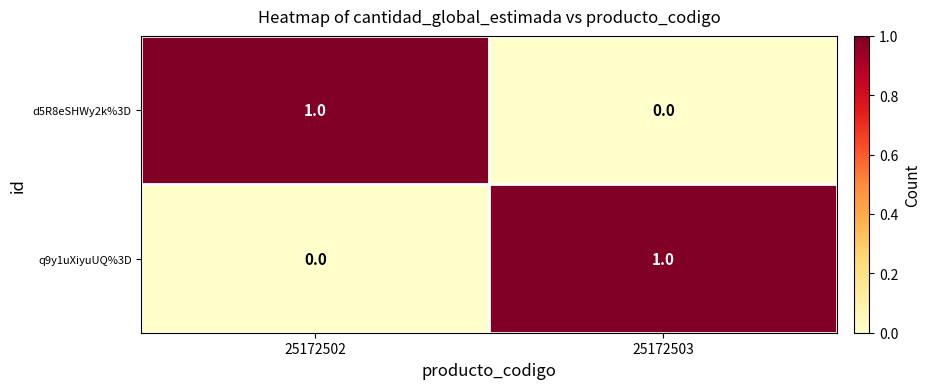

At which label is d5R8eSHWy2k%3D closest to 0?

25172503